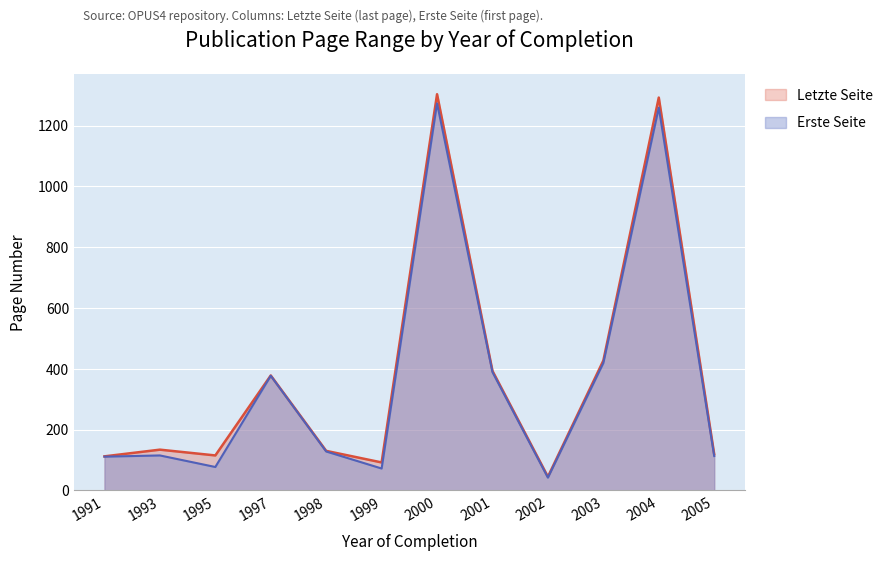

Rank the categories by Erste Seite value from highest to lowest.

2000, 2004, 2003, 2001, 1997, 1998, 1993, 2005, 1991, 1995, 1999, 2002